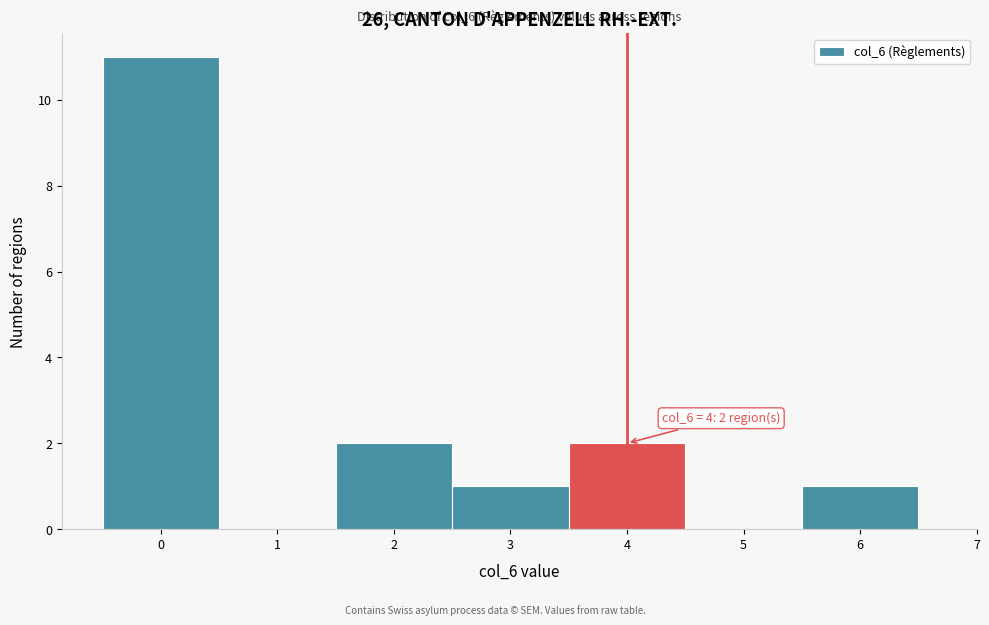

Over which range of the x-axis is the bar tallest?

-0.5 to 0.5